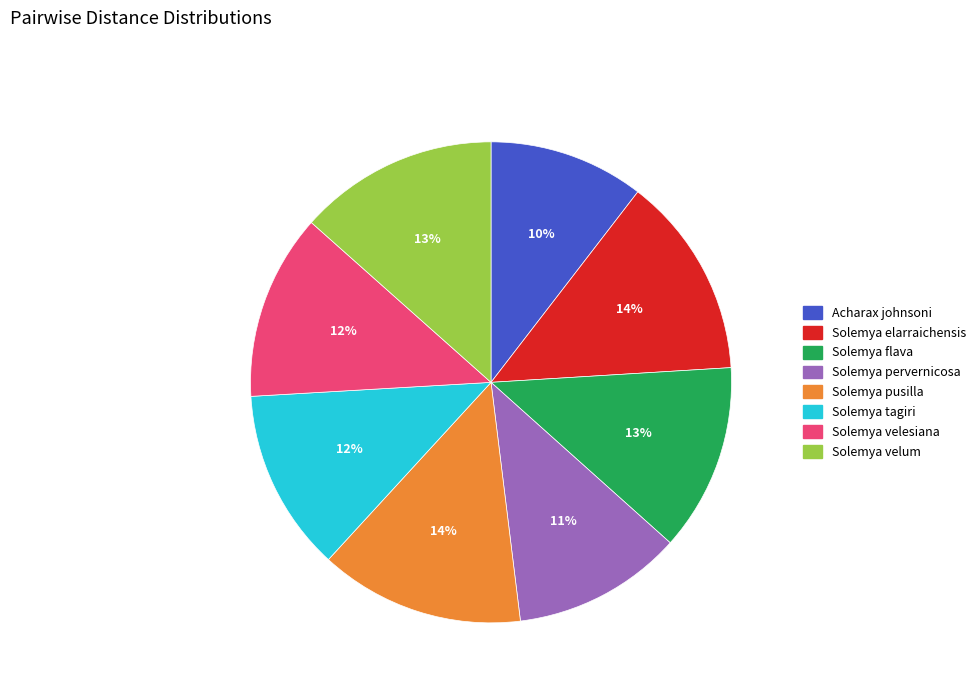

Combined, do Solemya elarraichensis and Solemya flava account for over 50%?

No